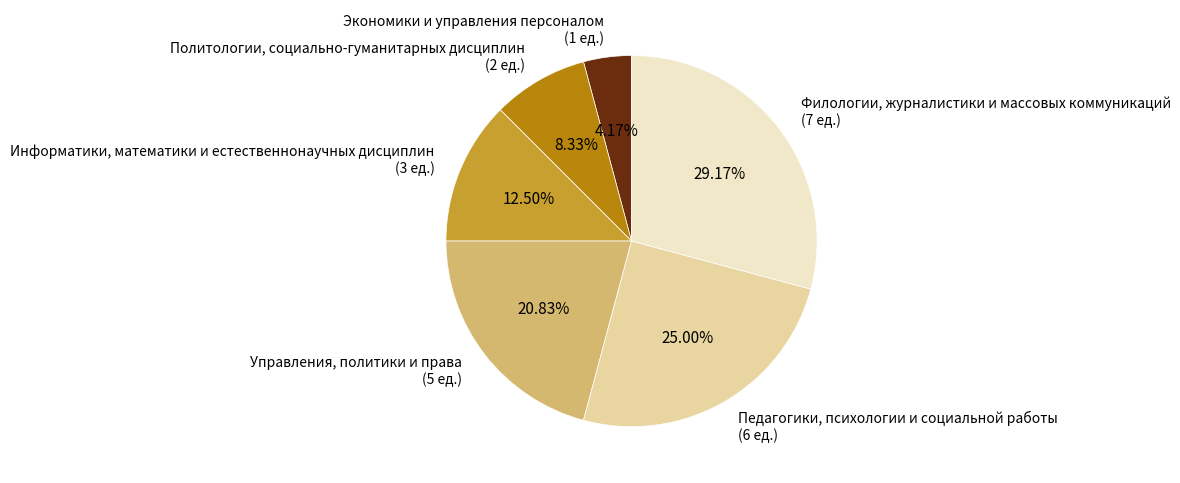

Is Экономики и управления персоналом (1 ед.) the majority of the pie?

No